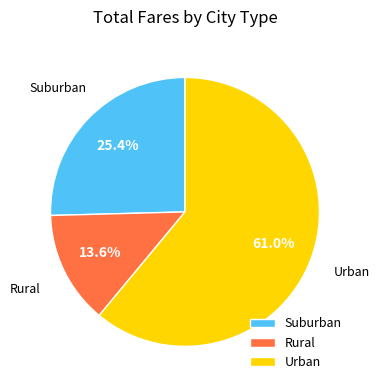

Does any single category account for the majority?

Yes